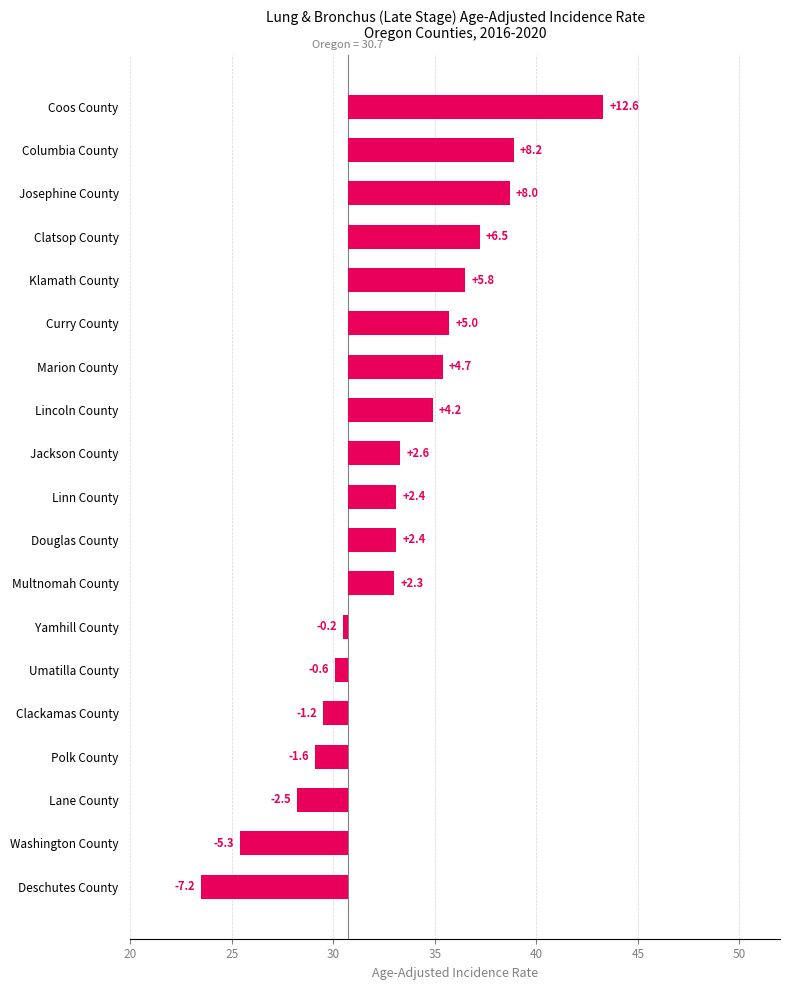

Reading left to right, what are all the values shown in this chart?

-7.2	-5.3	-2.5	-1.6	-1.2	-0.6	-0.2	2.3	2.4	2.4	2.6	4.2	4.7	5.0	5.8	6.5	8.0	8.2	12.6